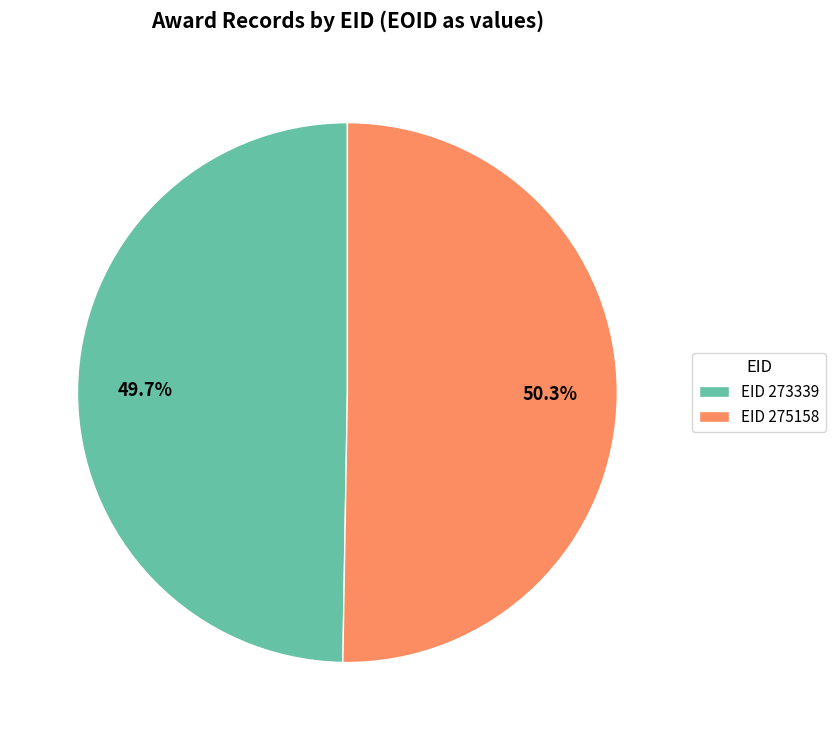

Which has a higher value, EID 273339 or EID 275158?

EID 275158